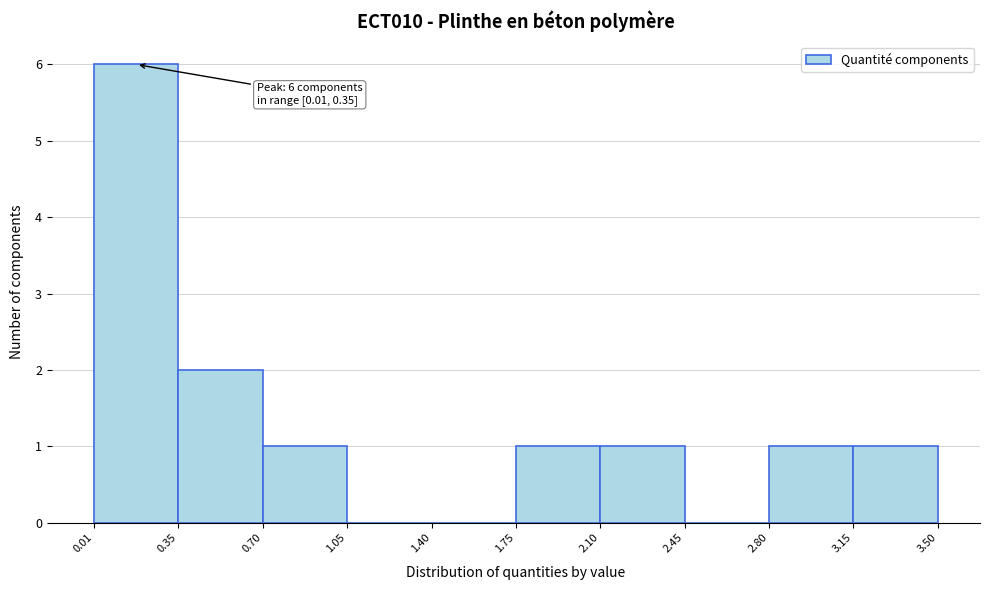

Which range on the x-axis has the tallest bar?

0.01 to 0.35